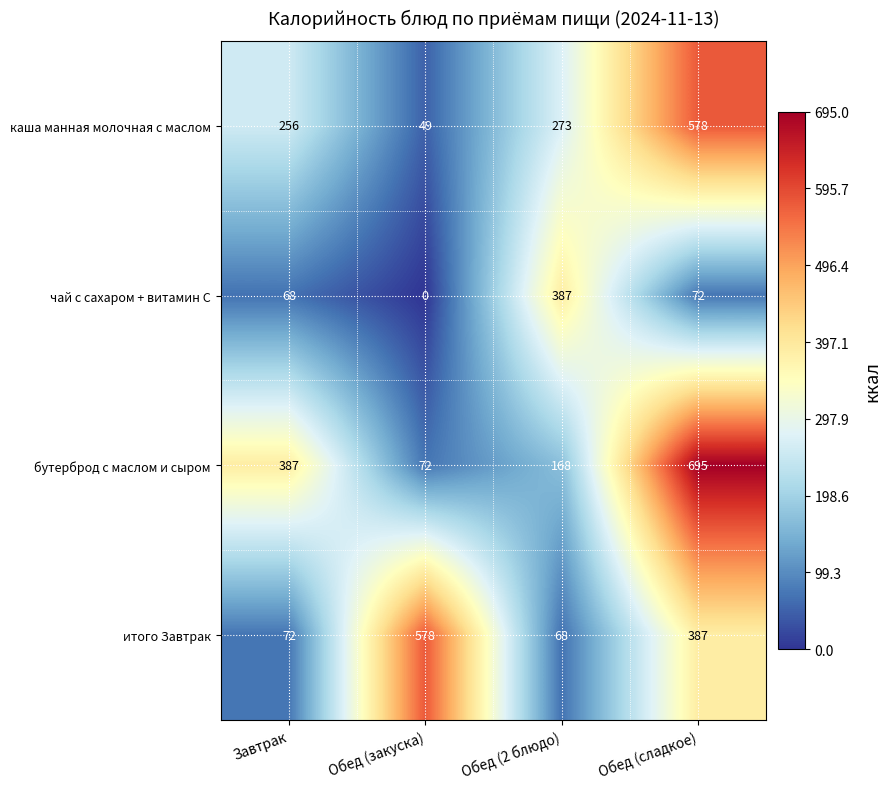

Where is чай с сахаром + витамин С nearest to the value 193?

Обед (сладкое)